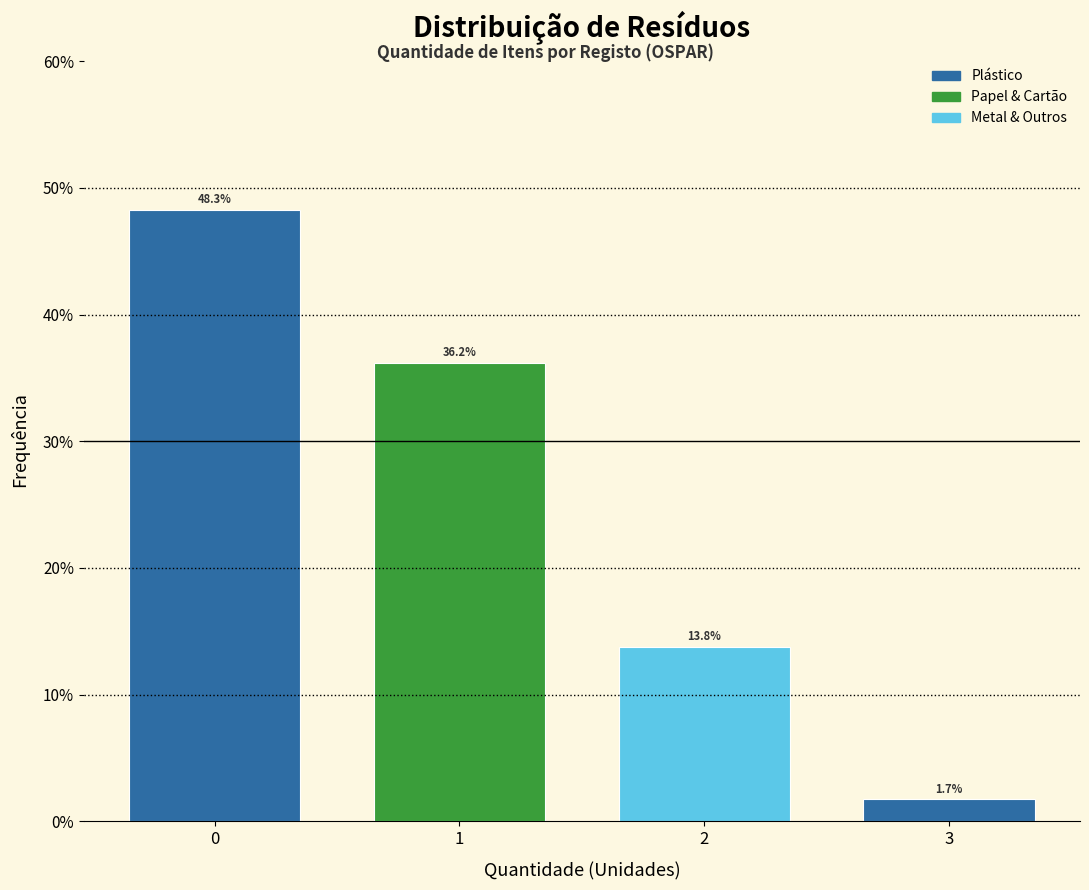

Over which range of the x-axis is the bar tallest?

-0.5 to 0.5